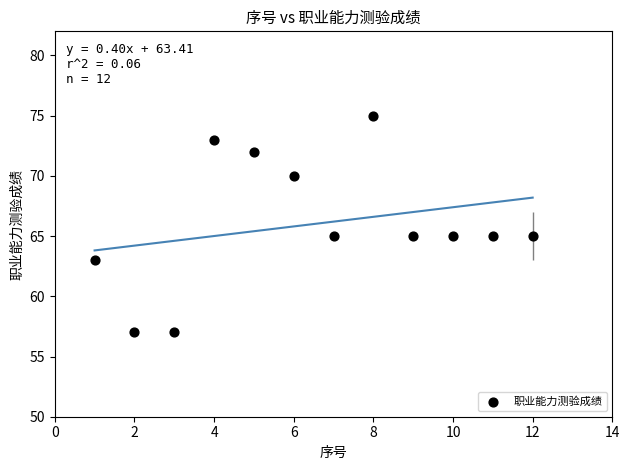

What is the range of X values (max minus min)?

11